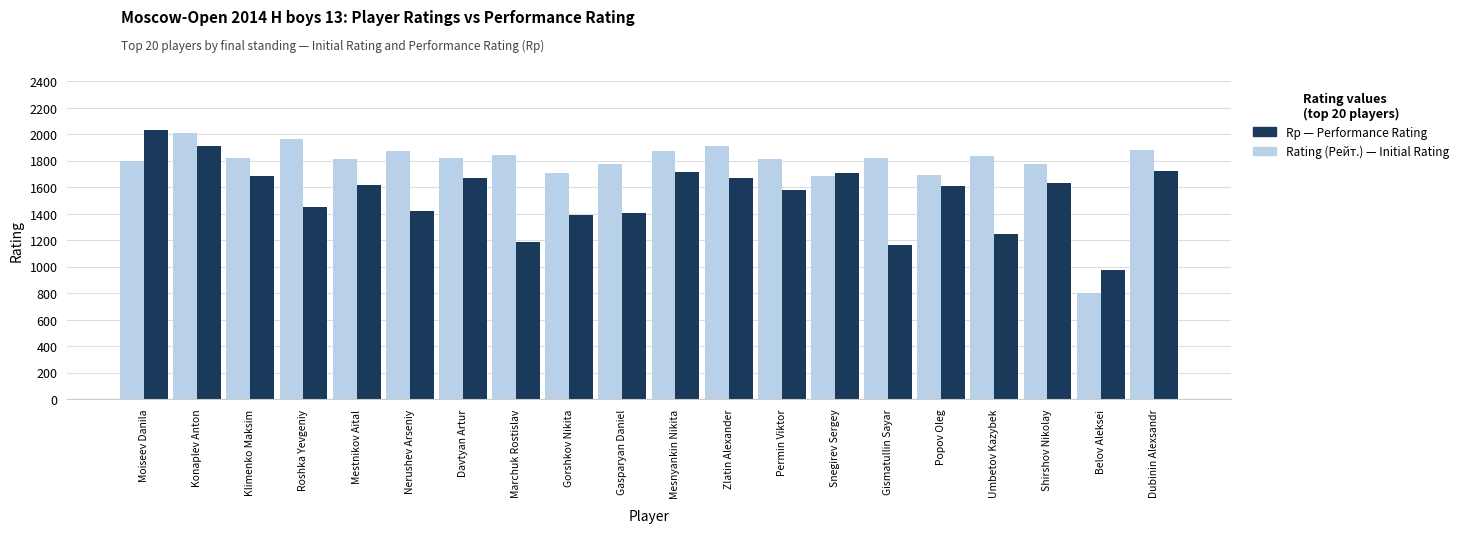

What is the smallest value displayed?

800